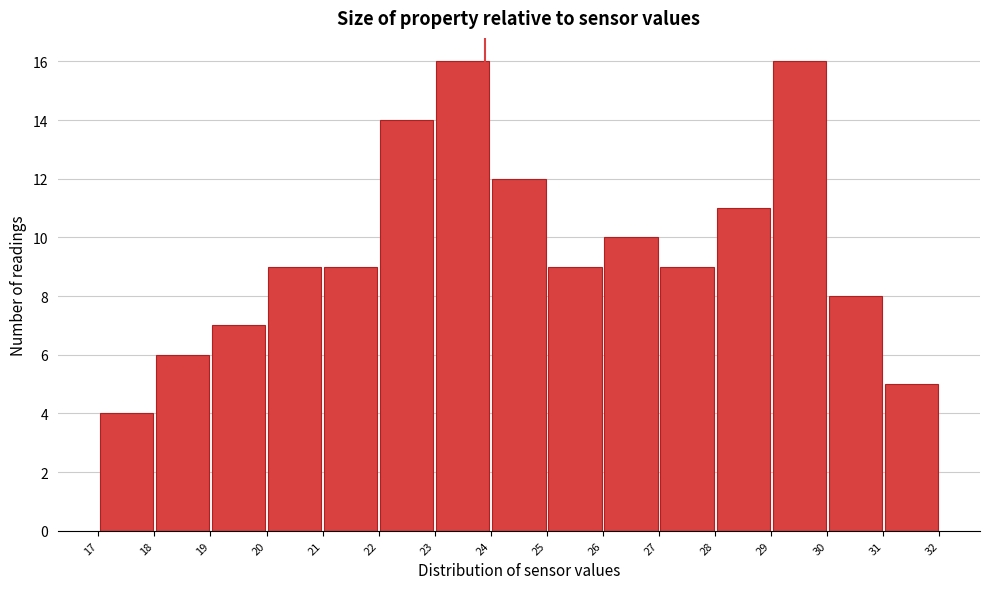

Reading left to right, list every bar in this chart as the range it spans on the x-axis followed by its height. The values are not printed on the chart, so give them approximately, as read against the axis.

17 to 18: 4
18 to 19: 6
19 to 20: 7
20 to 21: 9
21 to 22: 9
22 to 23: 14
23 to 24: 16
24 to 25: 12
25 to 26: 9
26 to 27: 10
27 to 28: 9
28 to 29: 11
29 to 30: 16
30 to 31: 8
31 to 32: 5